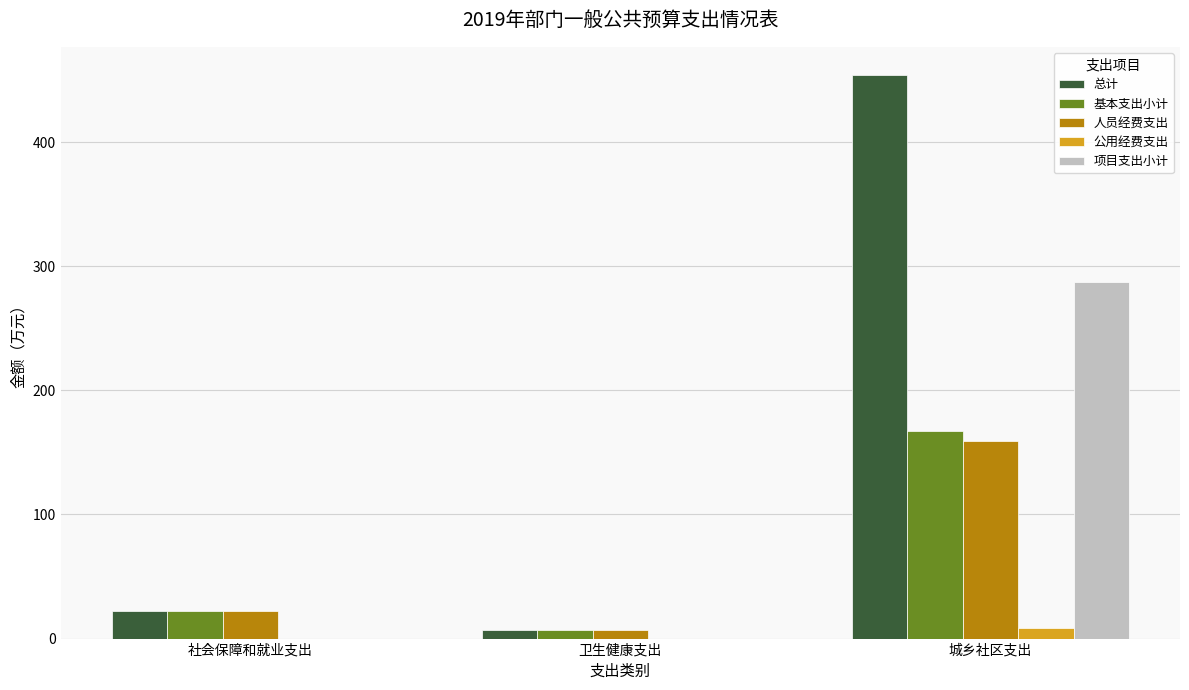

Reading left to right, extract all data points from this chart.

总计: 社会保障和就业支出=22.5	卫生健康支出=7.2	城乡社区支出=454.2
基本支出小计: 社会保障和就业支出=22.5	卫生健康支出=7.2	城乡社区支出=167.1
人员经费支出: 社会保障和就业支出=22.5	卫生健康支出=7.2	城乡社区支出=158.9
公用经费支出: 社会保障和就业支出=0.0	卫生健康支出=0.0	城乡社区支出=8.1
项目支出小计: 社会保障和就业支出=0.0	卫生健康支出=0.0	城乡社区支出=287.1